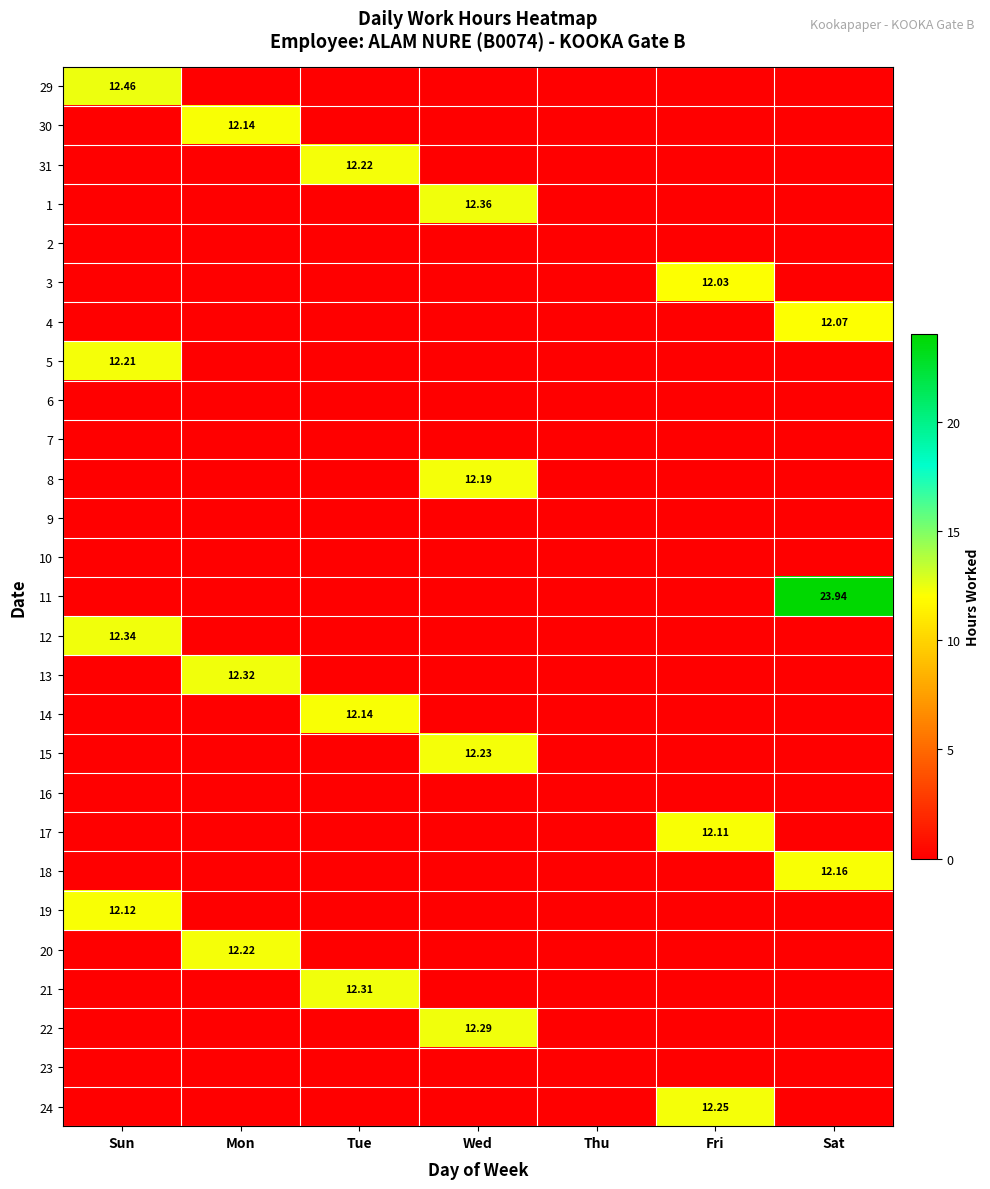

True or false: 8 has a value of 12.2 at Wed.

True